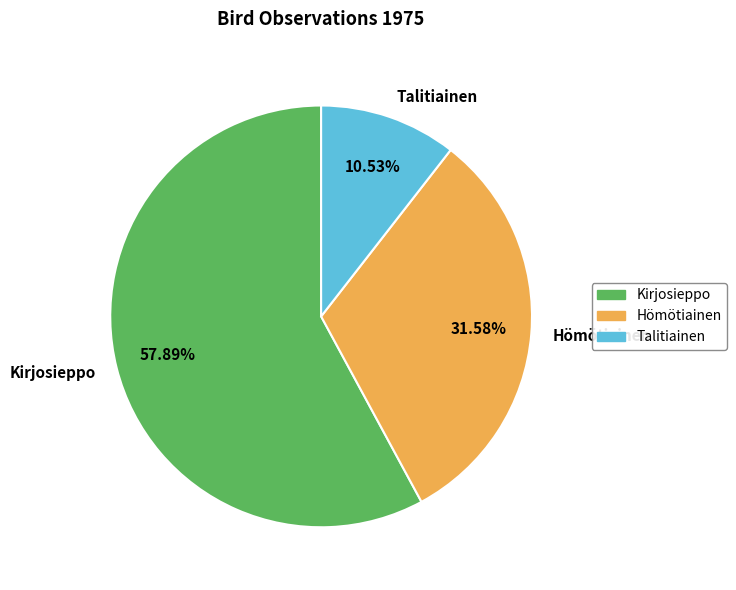

To the nearest percent, what portion does Kirjosieppo represent?

58%